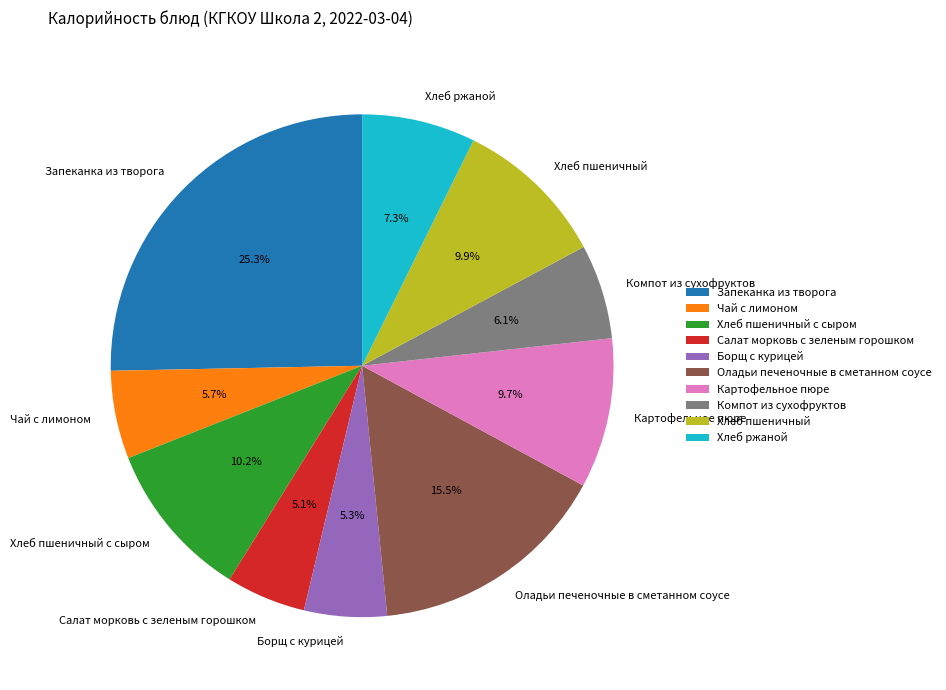

True or false: Хлеб пшеничный accounts for 10% of the total.

True